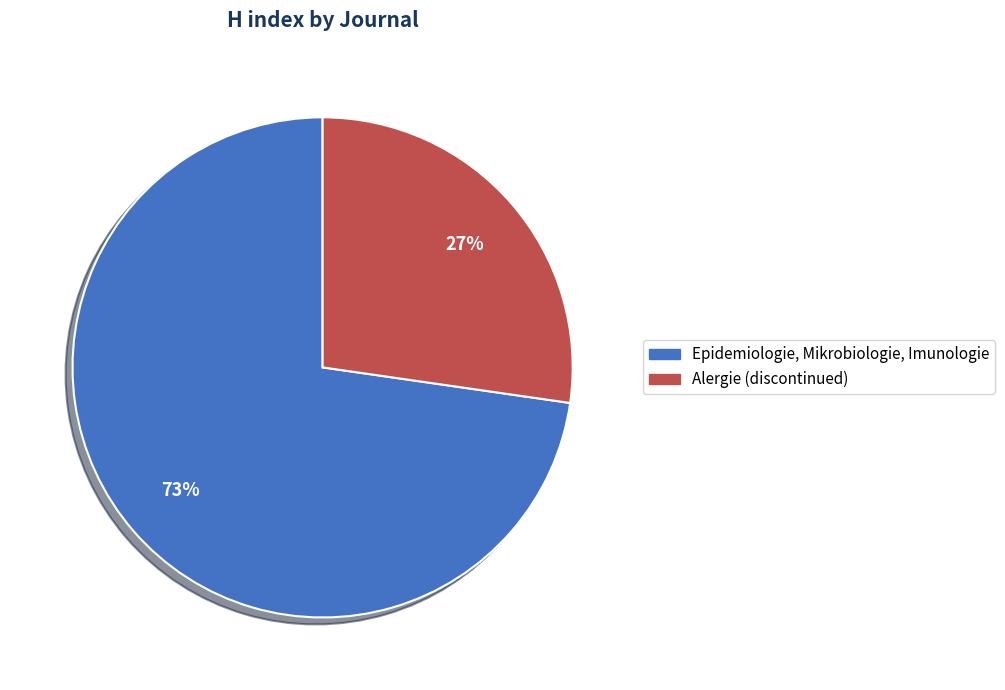

To the nearest percent, what percentage of the pie is Epidemiologie, Mikrobiologie, Imunologie?

73%